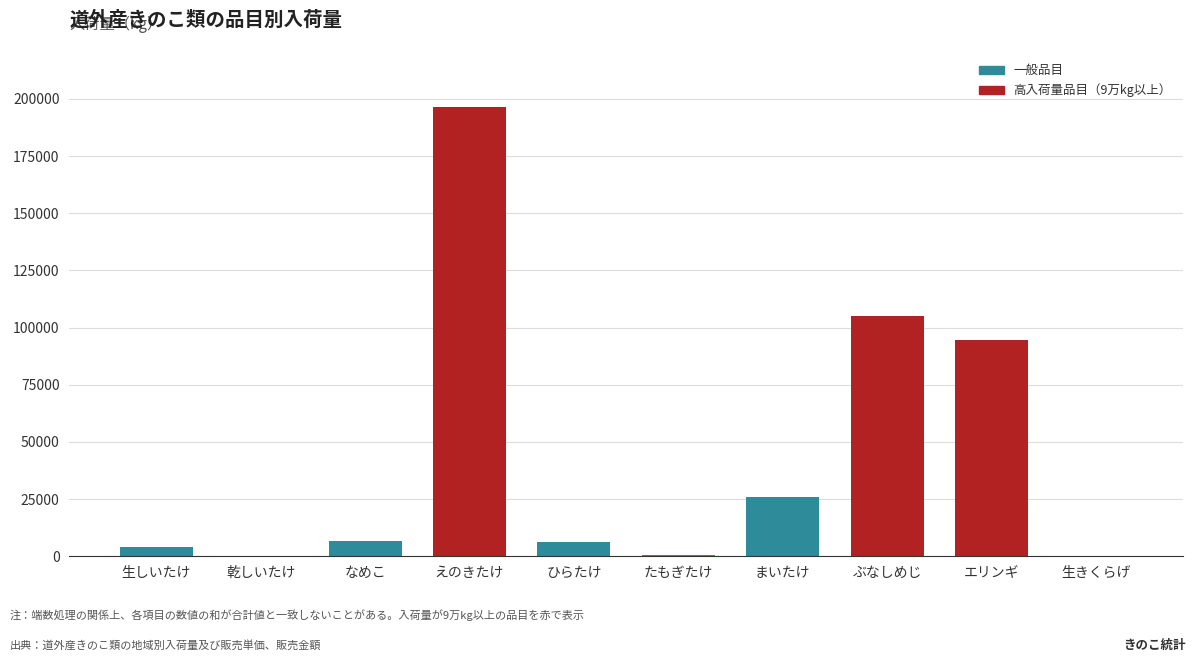

The value at ひらたけ is 6201.0. True or false?

True